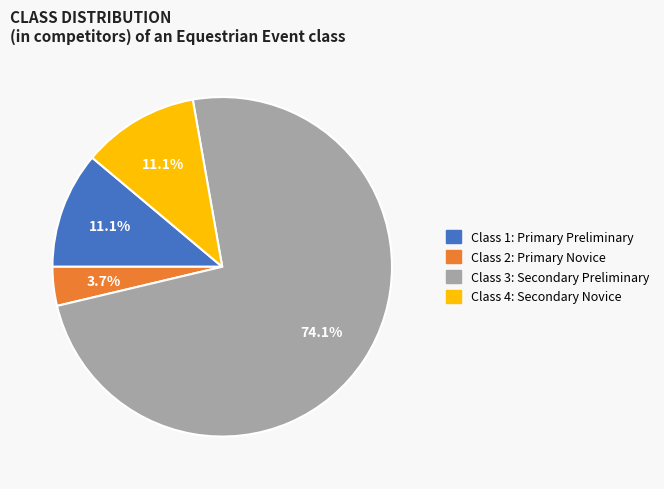

Does Class 3: Secondary Preliminary account for over 50% of the chart?

Yes